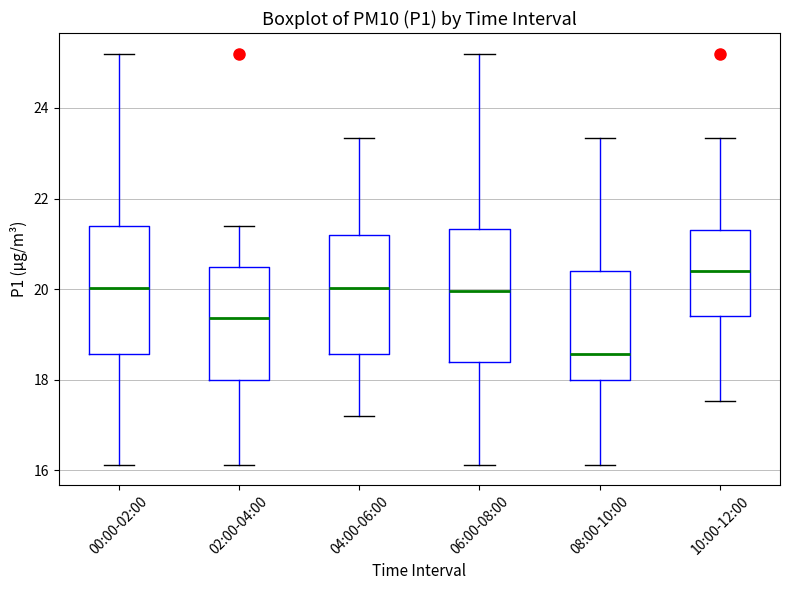

Reading left to right, transcribe this box plot: for each box, give where its median line is, the range the box spans, and where its two whiskers end, as read against the y-axis. The values are not printed on the chart, so give them approximately, as read against the axis.

00:00-02:00: median 20.0, box 18.6 to 21.4, whiskers 16.2 to 25.2
02:00-04:00: median 19.4, box 18.0 to 20.6, whiskers 16.2 to 21.4
04:00-06:00: median 20.0, box 18.6 to 21.2, whiskers 17.2 to 23.4
06:00-08:00: median 20.0, box 18.4 to 21.4, whiskers 16.2 to 25.2
08:00-10:00: median 18.6, box 18.0 to 20.4, whiskers 16.2 to 23.4
10:00-12:00: median 20.4, box 19.4 to 21.4, whiskers 17.6 to 23.4